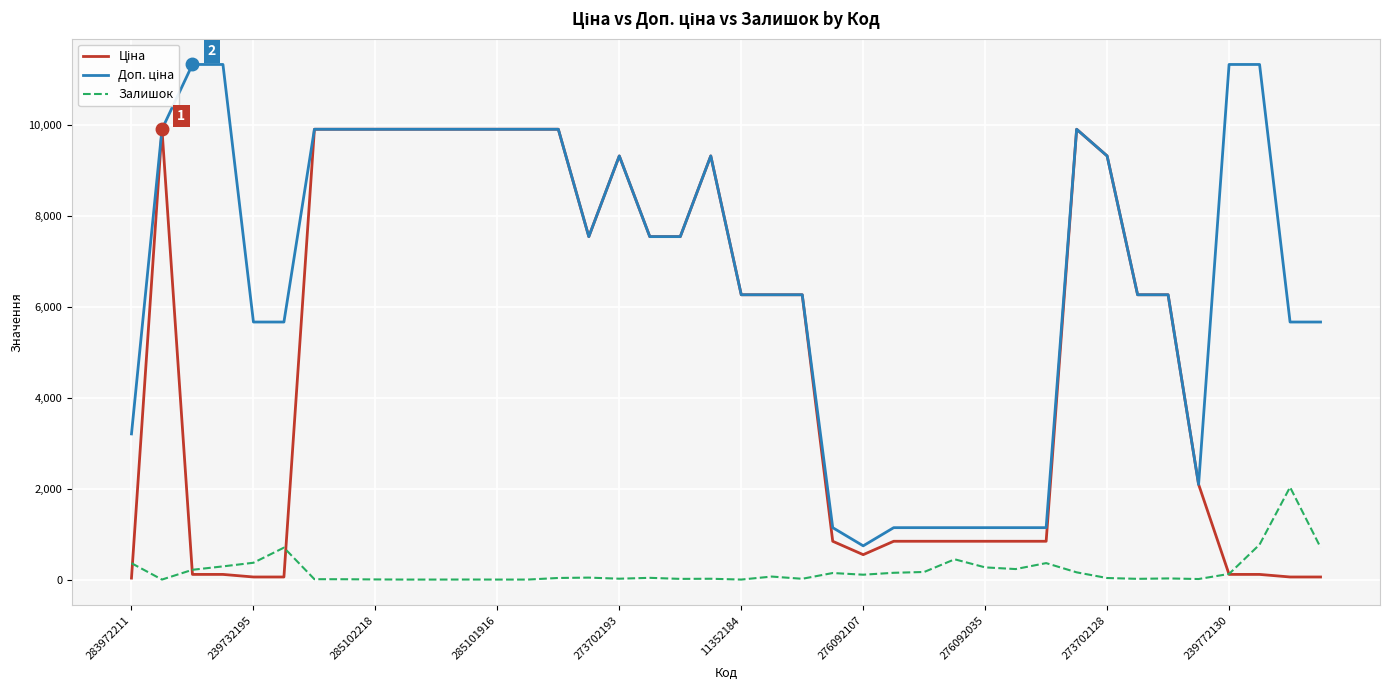

What is the average value of the Залишок series?

199.0